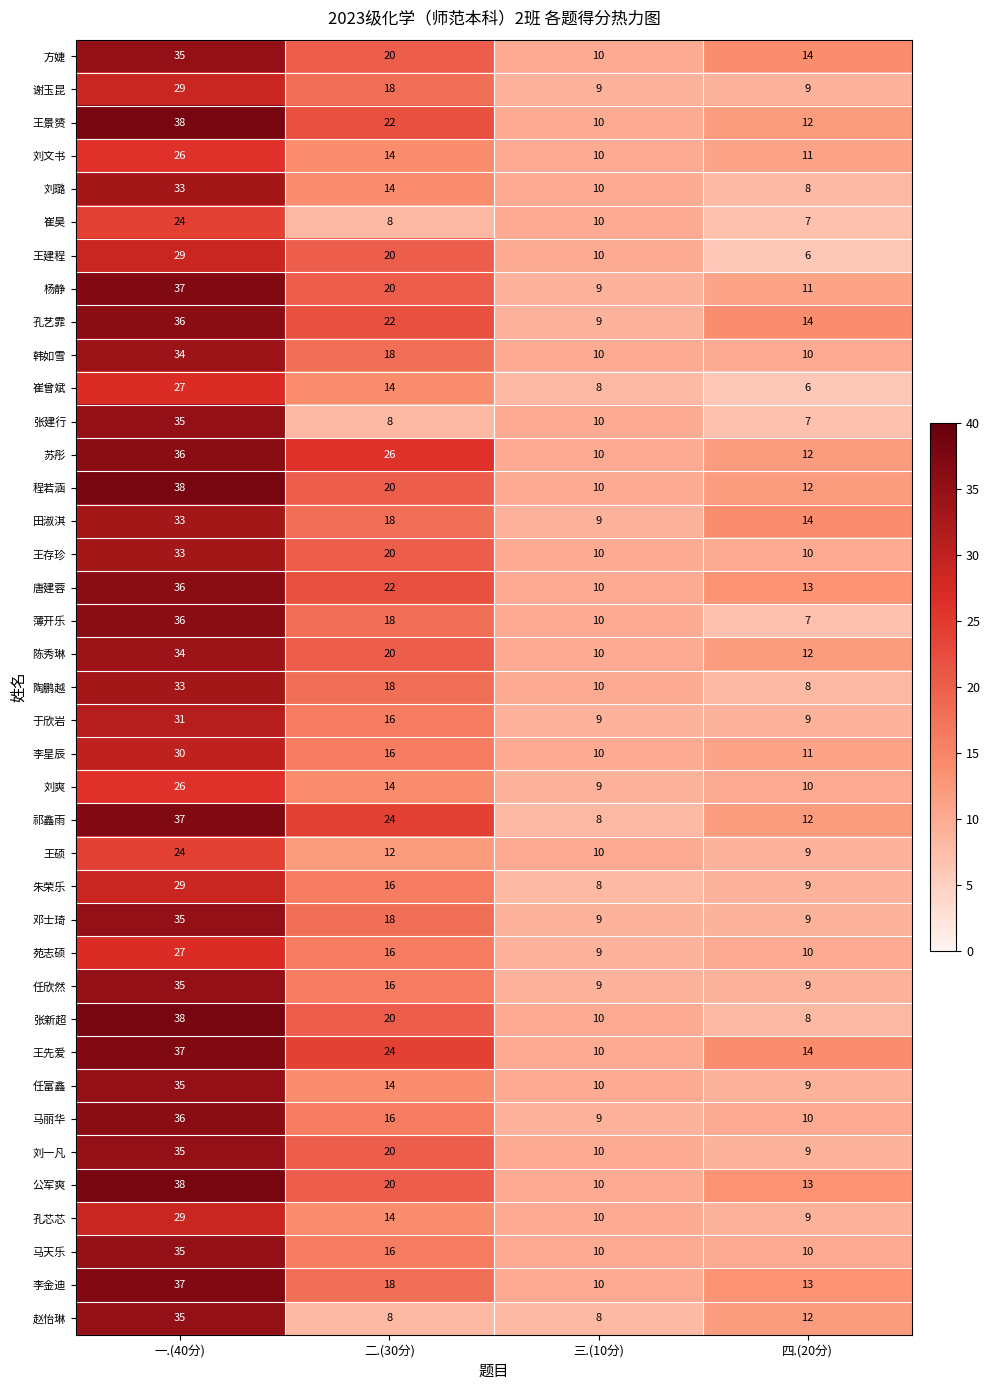

How many values in the 刘璐 series are below 14?

2